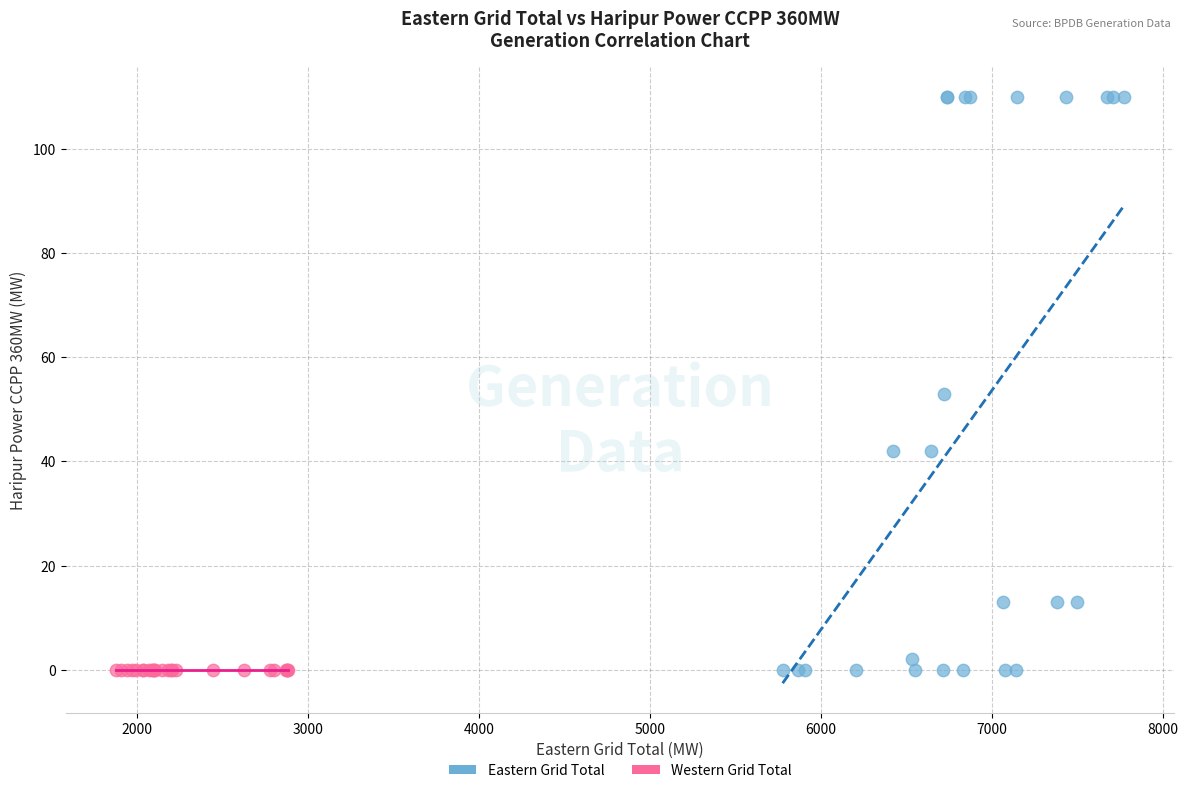

Which series contains the highest Y value?

Eastern Grid Total